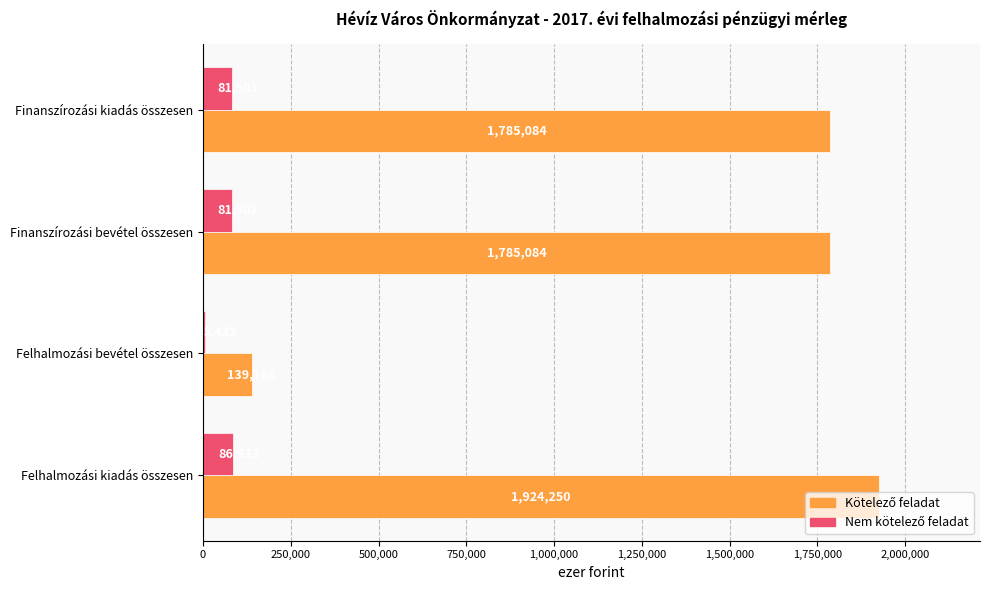

What is the maximum value shown in the chart?

1924250